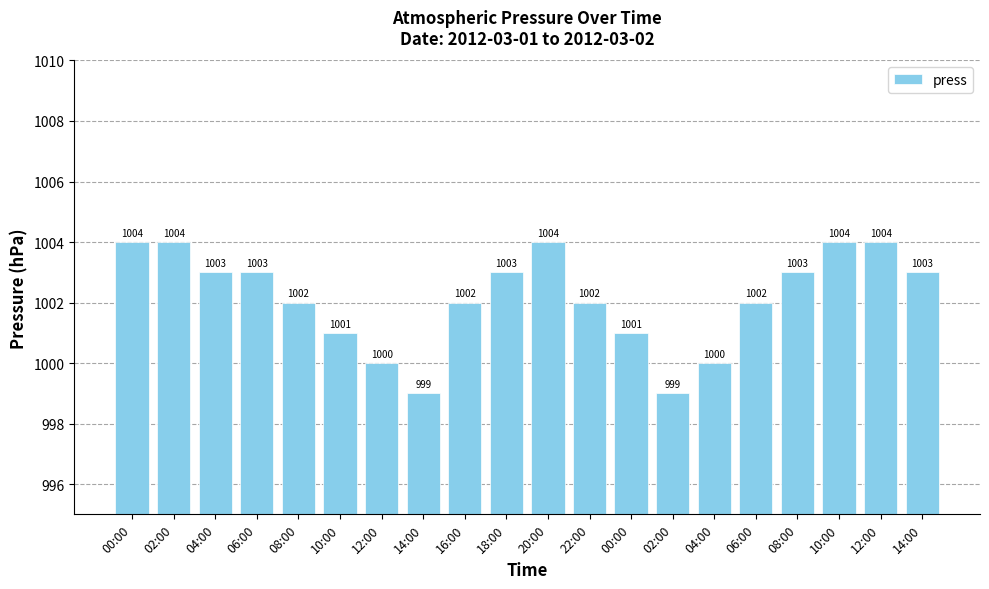

Count the number of data series in this chart.

1